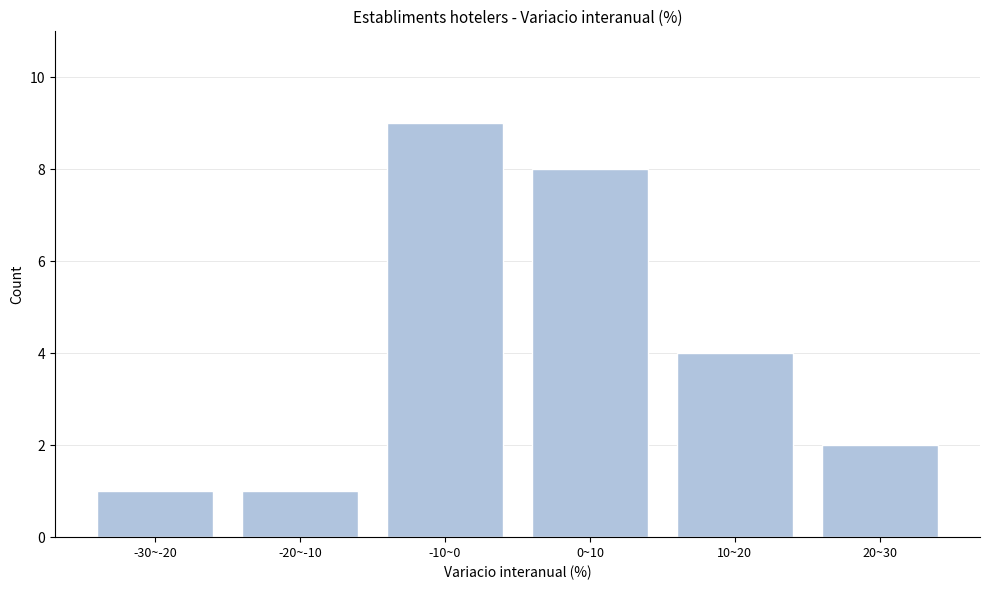

Reading left to right, extract all data points from this chart.

1	1	9	8	4	2